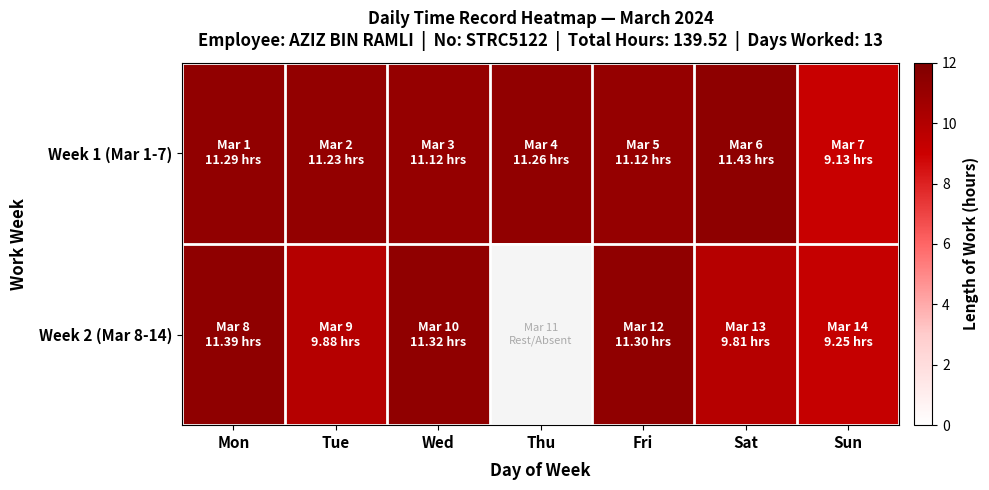

List the series in order of their peak value, highest first.

Week 1 (Mar 1-7), Week 2 (Mar 8-14)